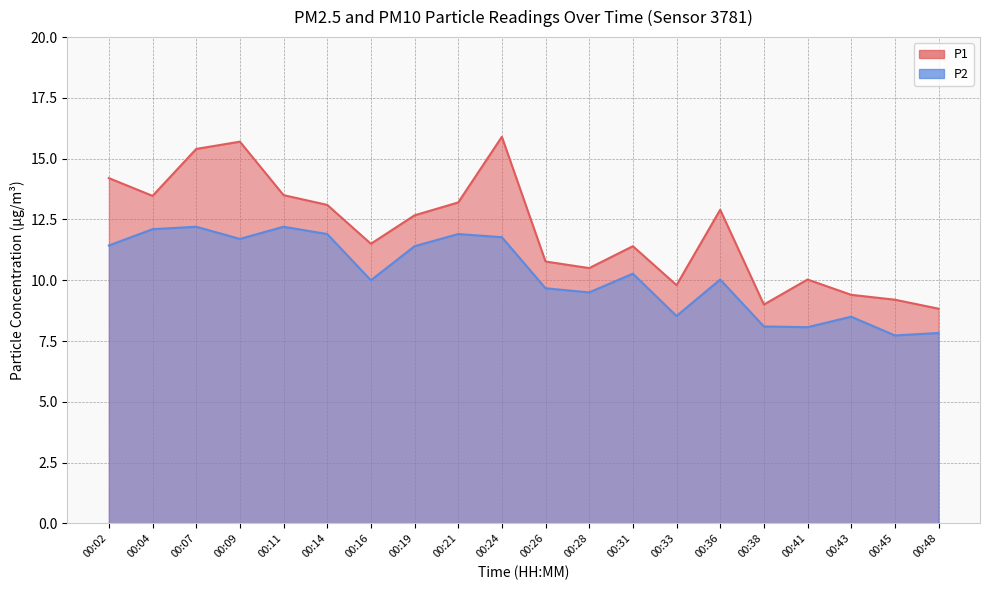

True or false: P1 and P2 cross at least once.

False